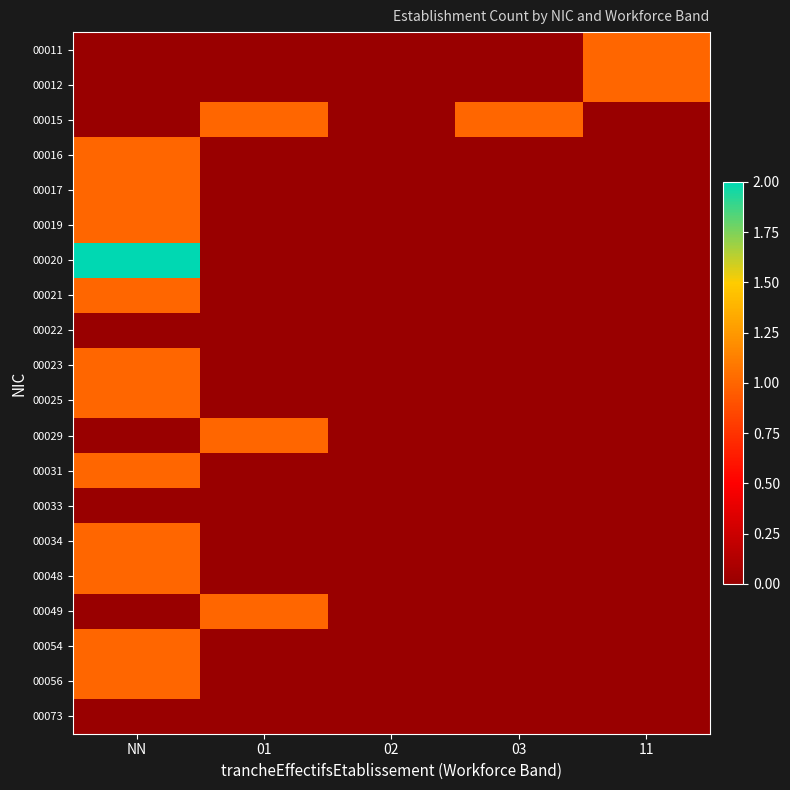

Which label corresponds to the largest value in the chart?

NN